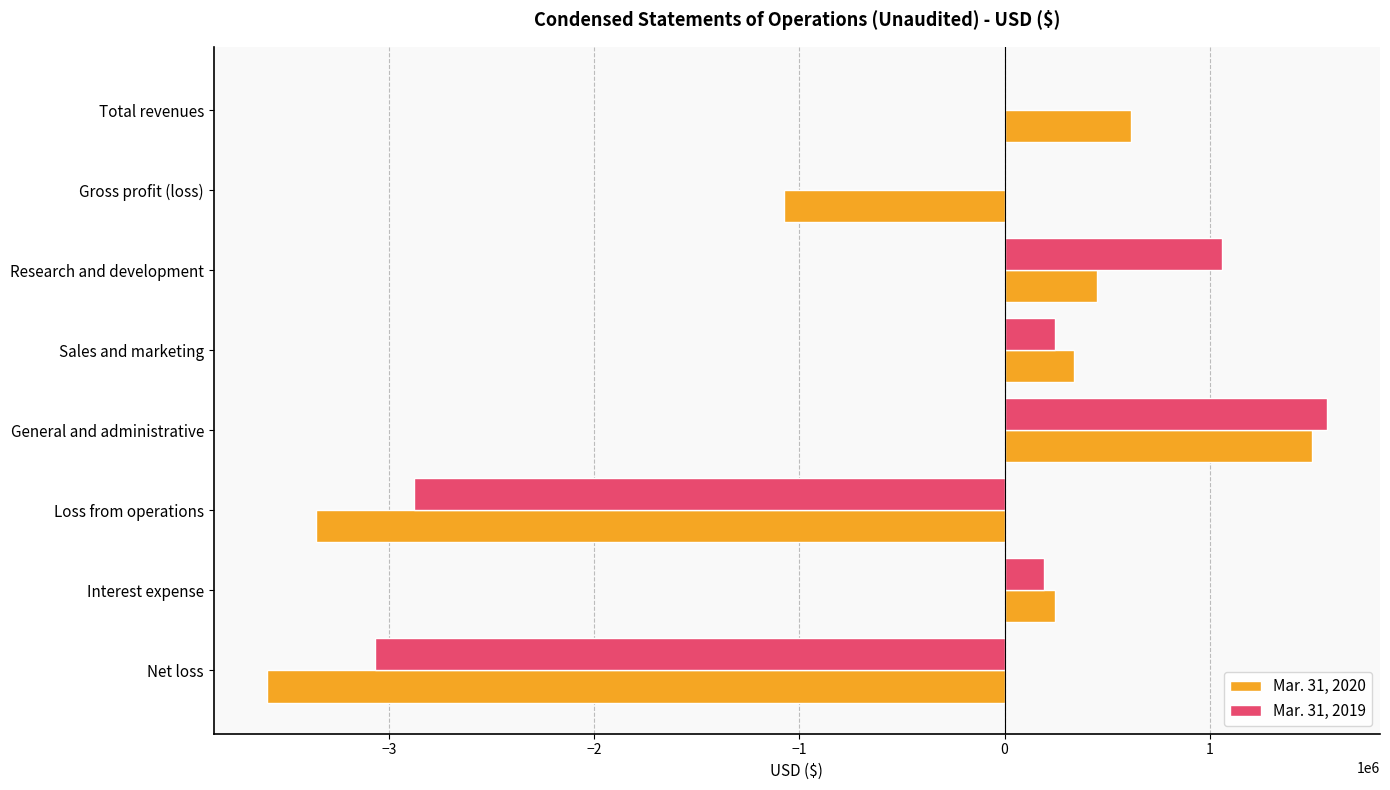

What is the maximum value for Mar. 31, 2019?

1571308